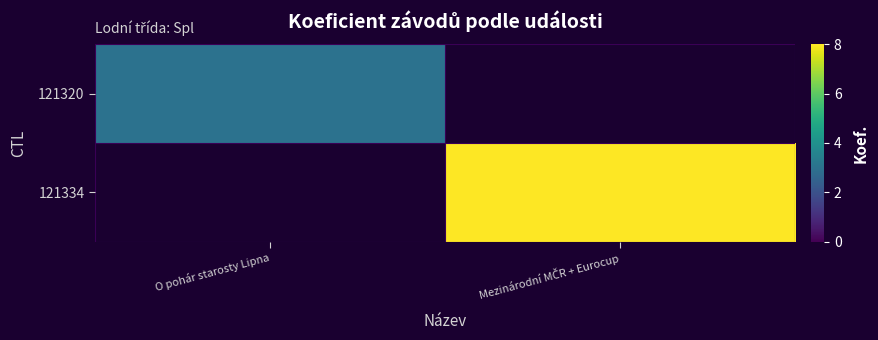

What is the maximum value shown in the chart?

8.0